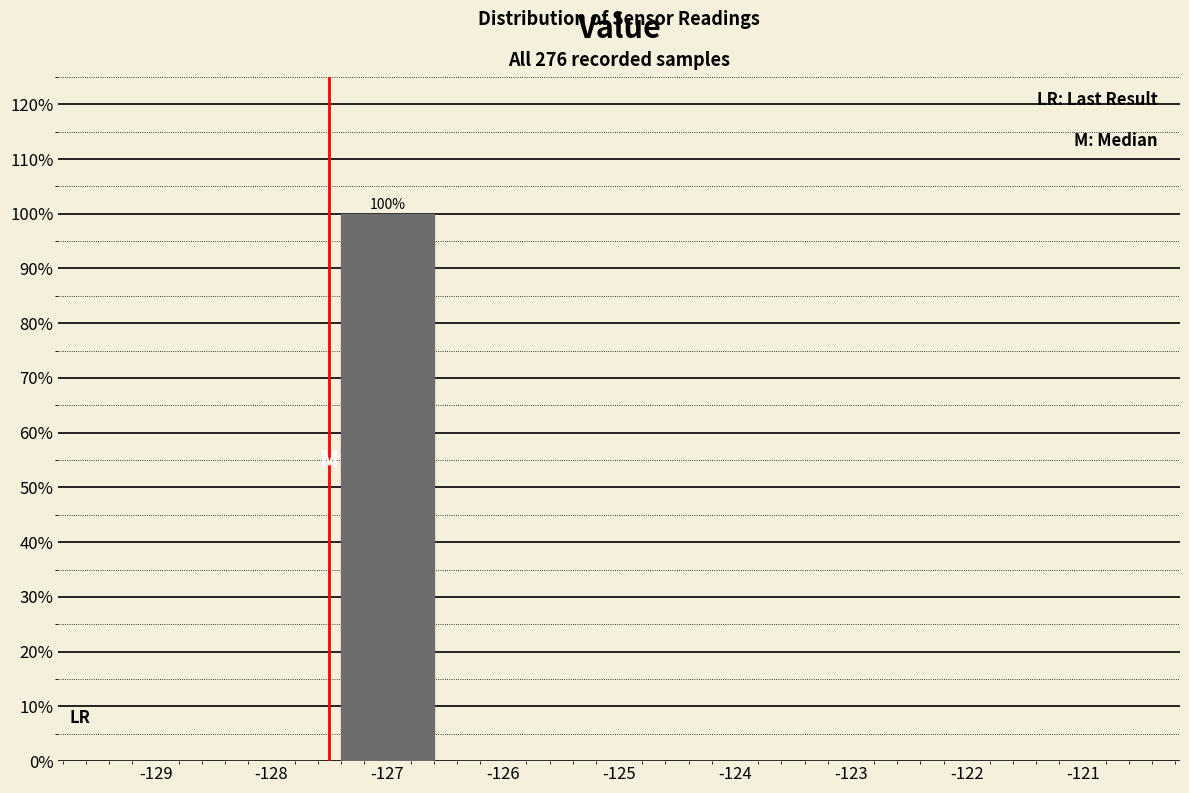

Reading left to right, list all the values displayed in this chart.

-129=0	-128=0	-127=100	-126=0	-125=0	-124=0	-123=0	-122=0	-121=0